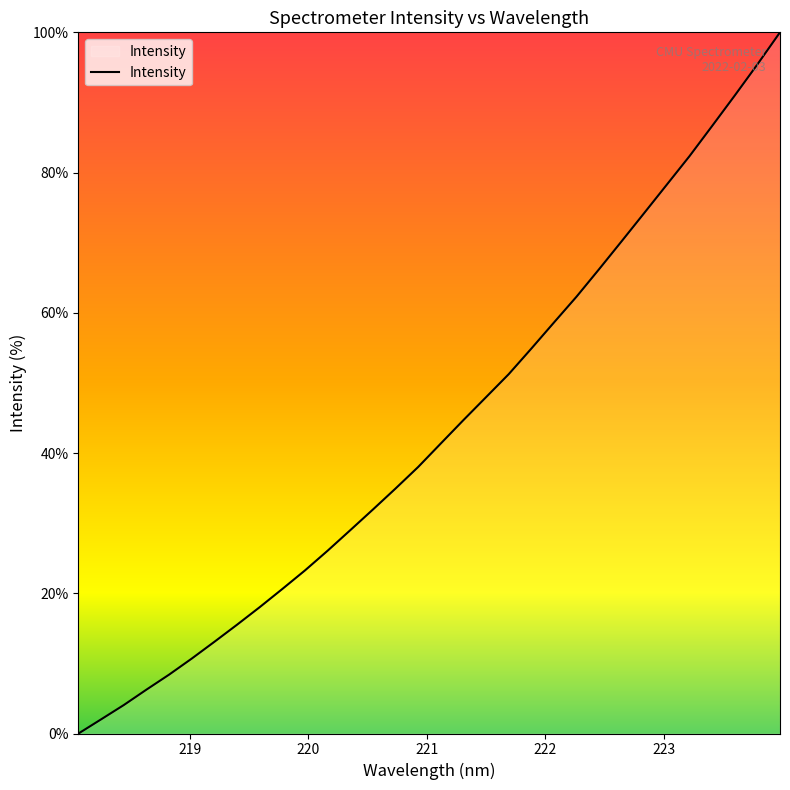

What is the difference between the maximum and minimum values?

100.0